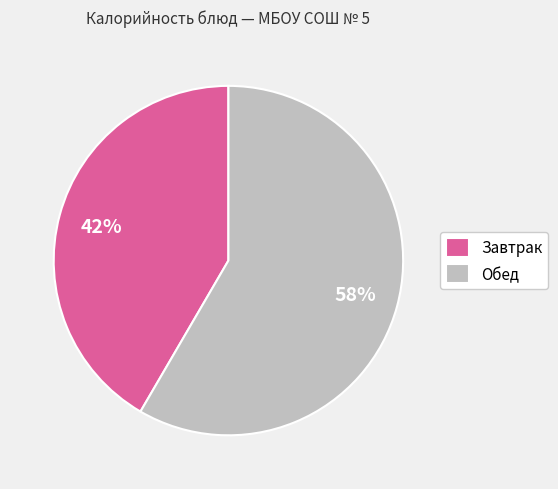

Between Завтрак and Обед, which is larger?

Обед